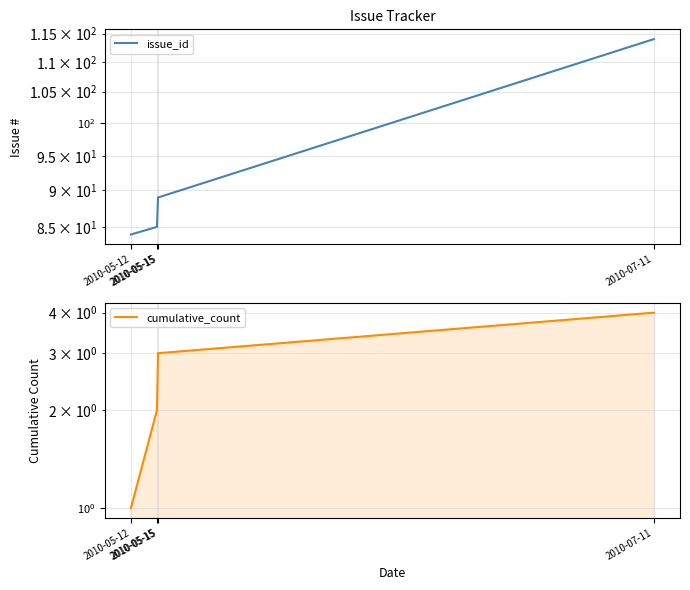

List the series in order of their overall mean, highest first.

issue_id, cumulative_count